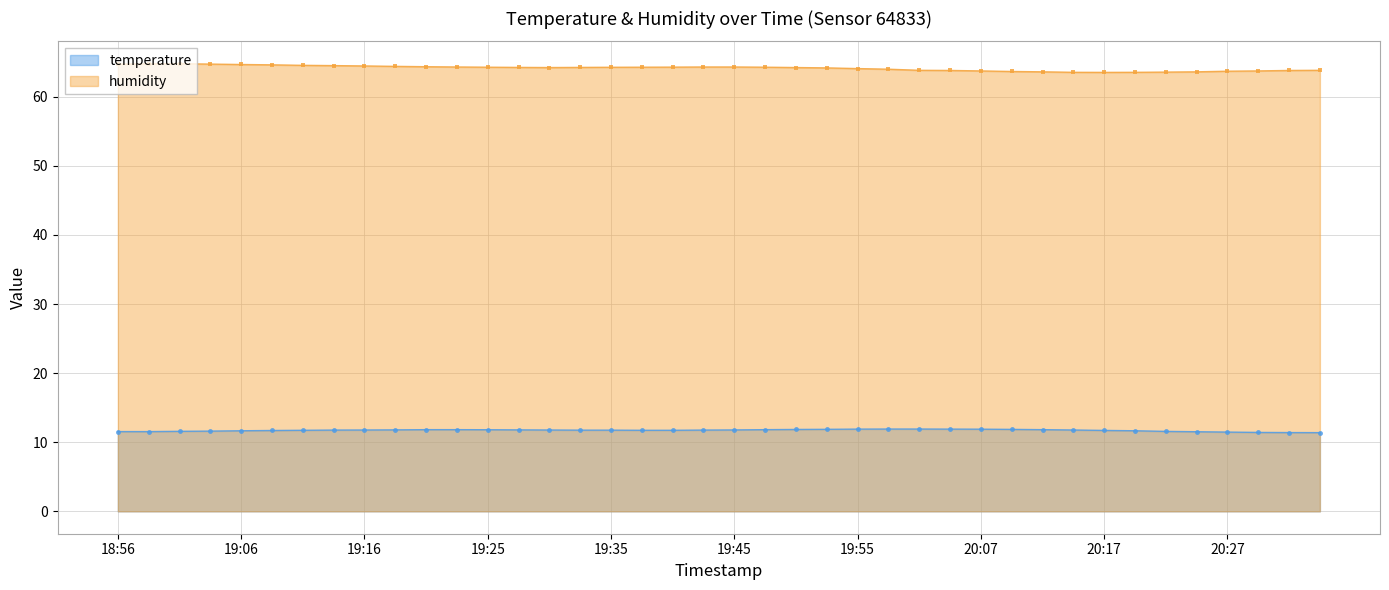

What is the maximum value shown in the chart?

64.8